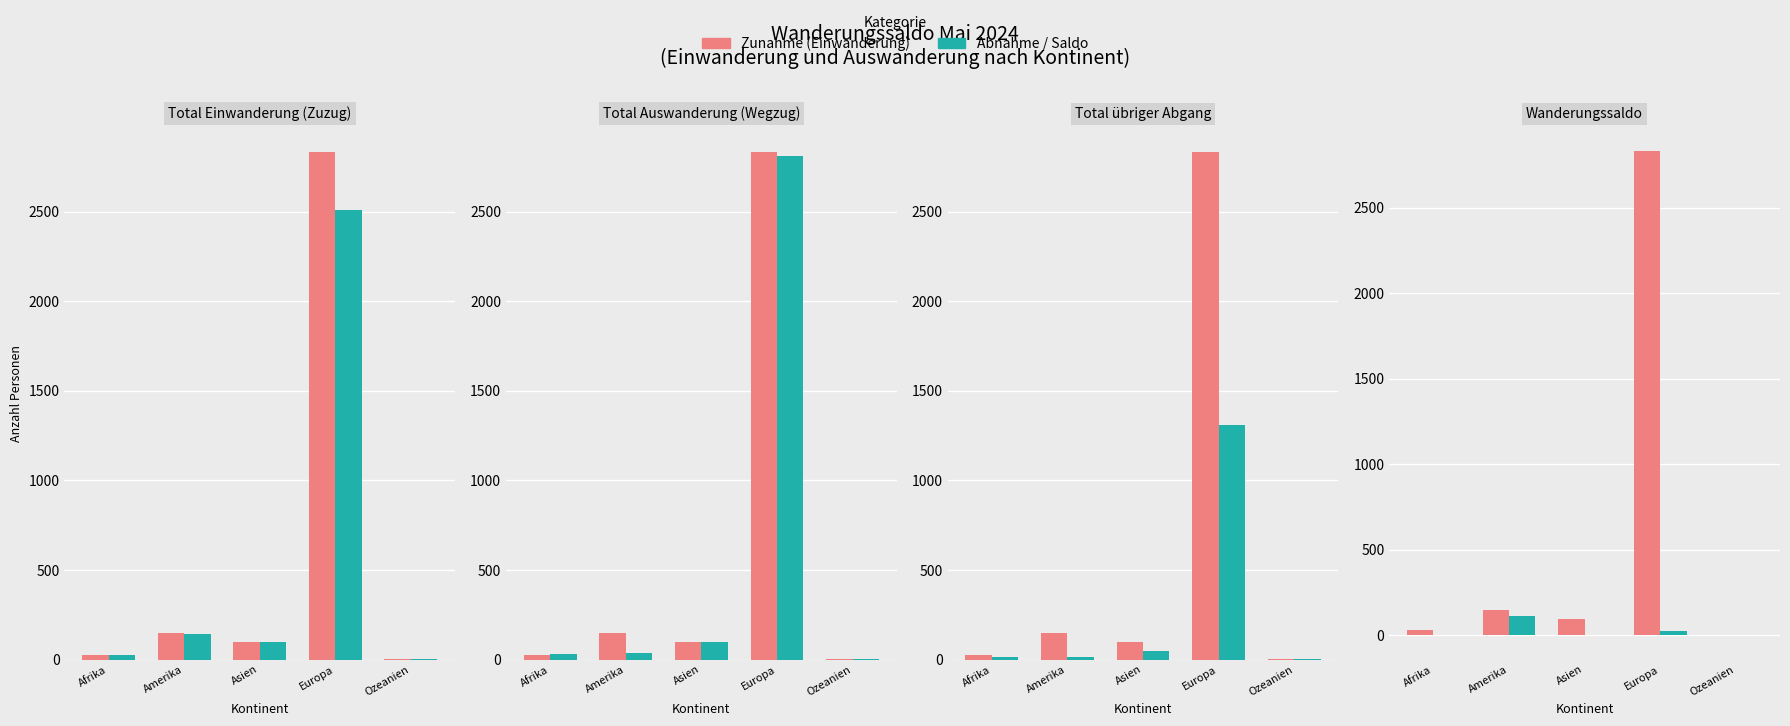

What is the sum of the Total übriger Abgang values at Amerika and Europa?

1326